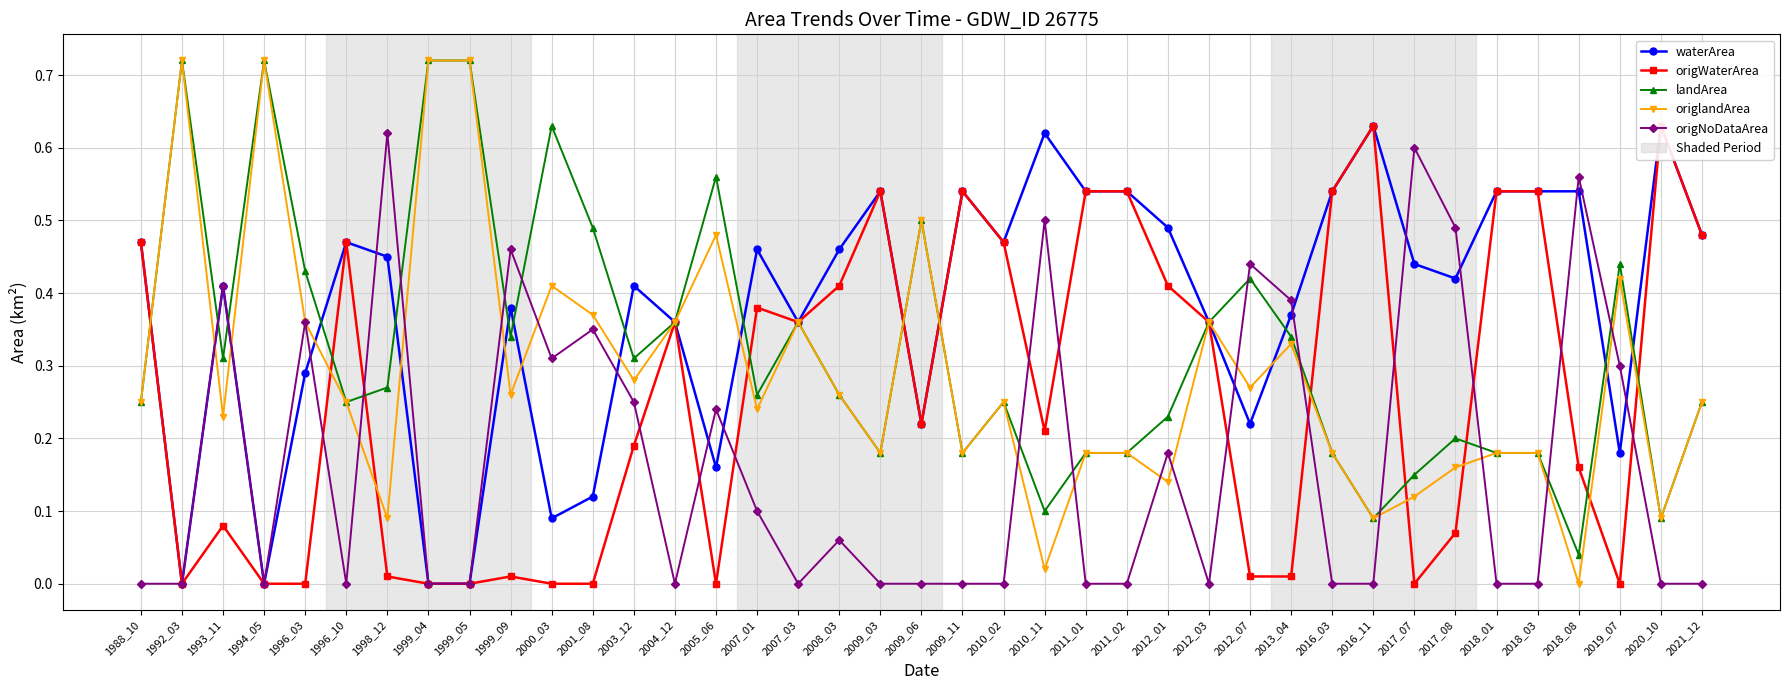

What is the difference between the landArea values at 2012_07 and 2008_03?

0.2